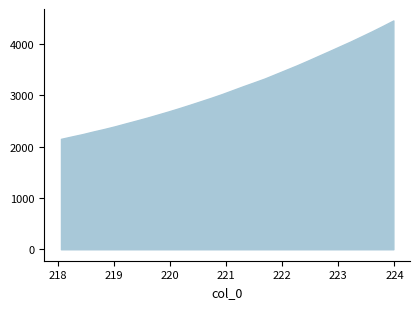

What is the maximum value shown in the chart?

4460.4